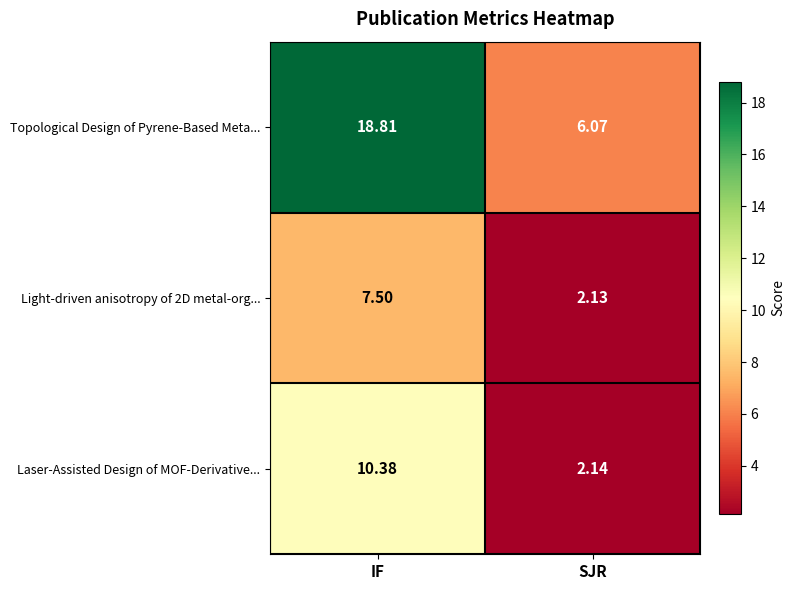

At which category is the sum across all series the highest?

IF